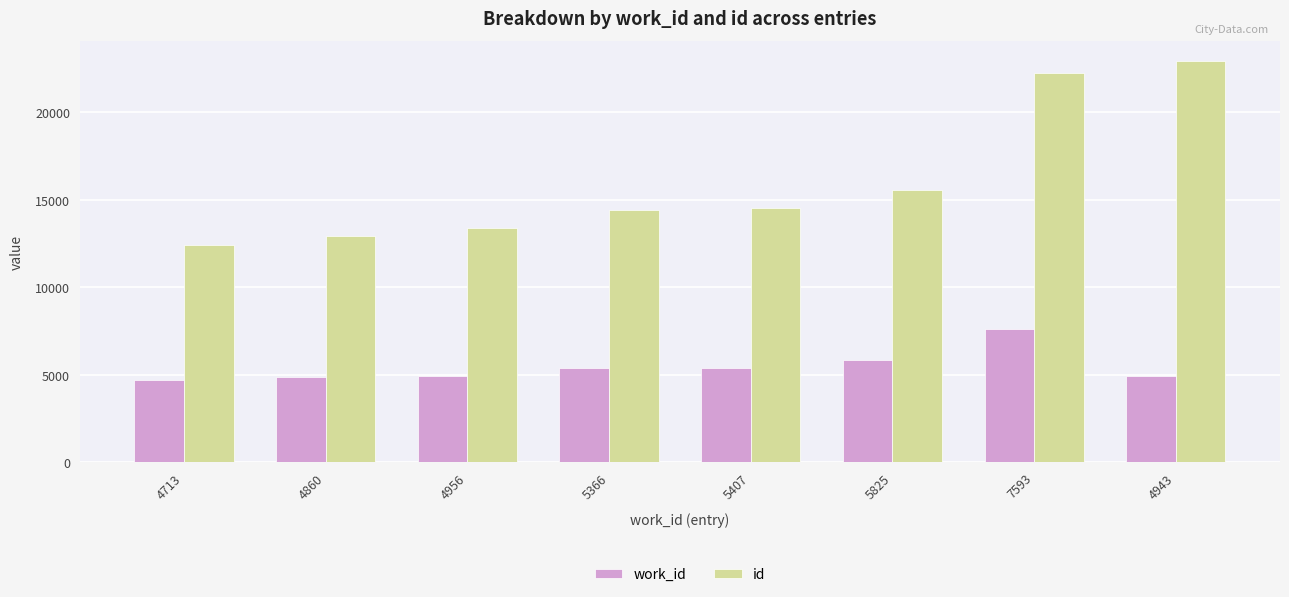

The value of work_id at 4860 is 6418. True or false?

False